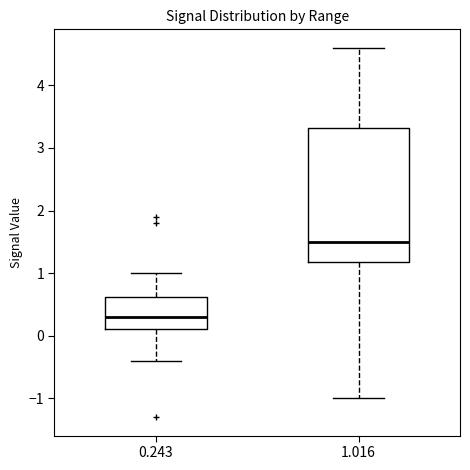

Where does the lower whisker of the box at x = 1.016 end on the y-axis? The values are not printed on the chart, so give them approximately, as read against the axis.

-1.0